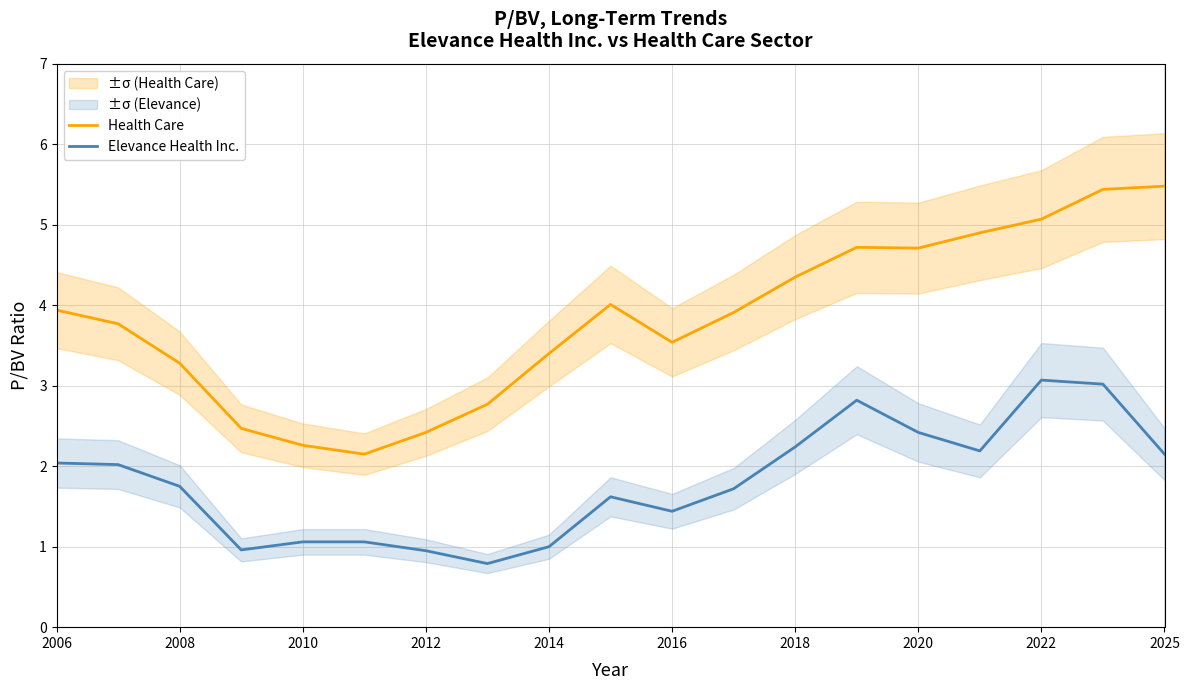

True or false: Elevance Health Inc. has a value of 3.2 at 2020.

False